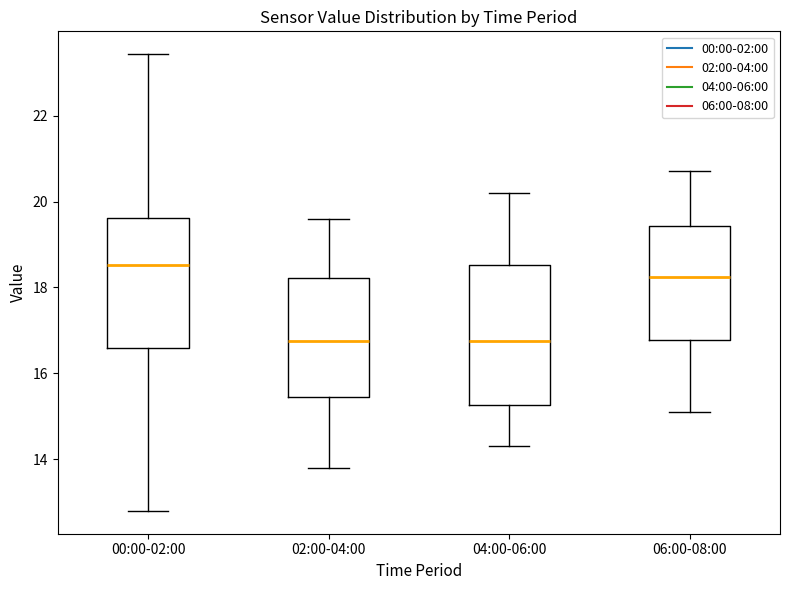

Reading left to right, transcribe this box plot: for each box, give where its median line is, the range the box spans, and where its two whiskers end, as read against the y-axis. The values are not printed on the chart, so give them approximately, as read against the axis.

00:00-02:00: median 18.6, box 16.6 to 19.6, whiskers 12.8 to 23.4
02:00-04:00: median 16.8, box 15.4 to 18.2, whiskers 13.8 to 19.6
04:00-06:00: median 16.8, box 15.2 to 18.6, whiskers 14.4 to 20.2
06:00-08:00: median 18.2, box 16.8 to 19.4, whiskers 15.2 to 20.8